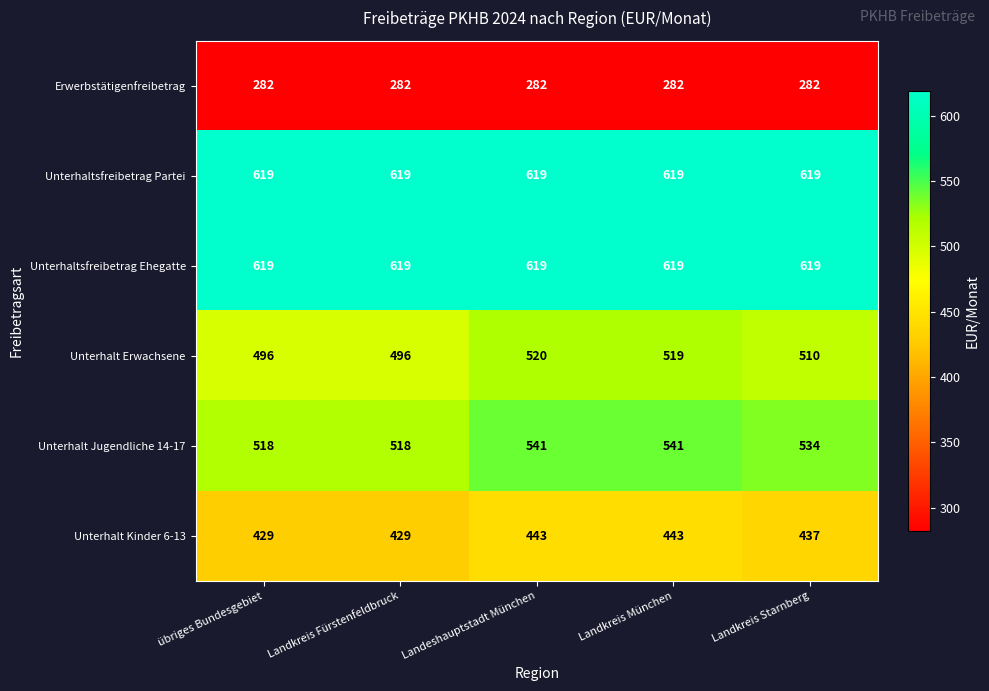

True or false: Unterhalt Jugendliche 14-17 has a value of 534 at Landkreis Starnberg.

True